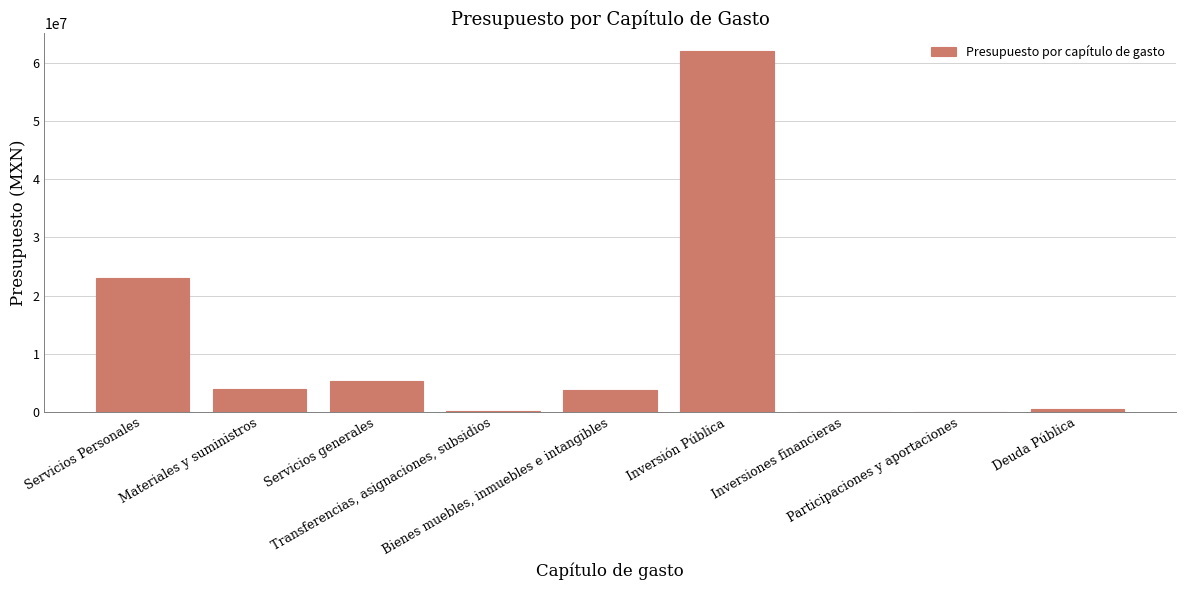

What is the maximum value shown in the chart?

62037082.2